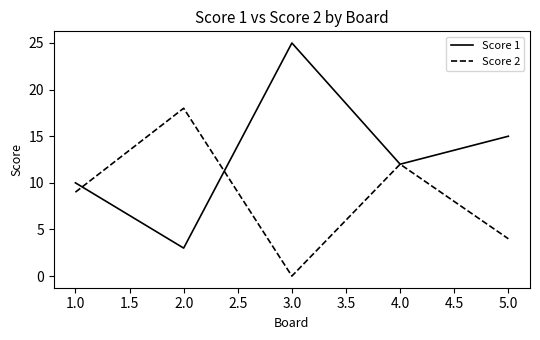

What is the maximum value for Score 2?

18